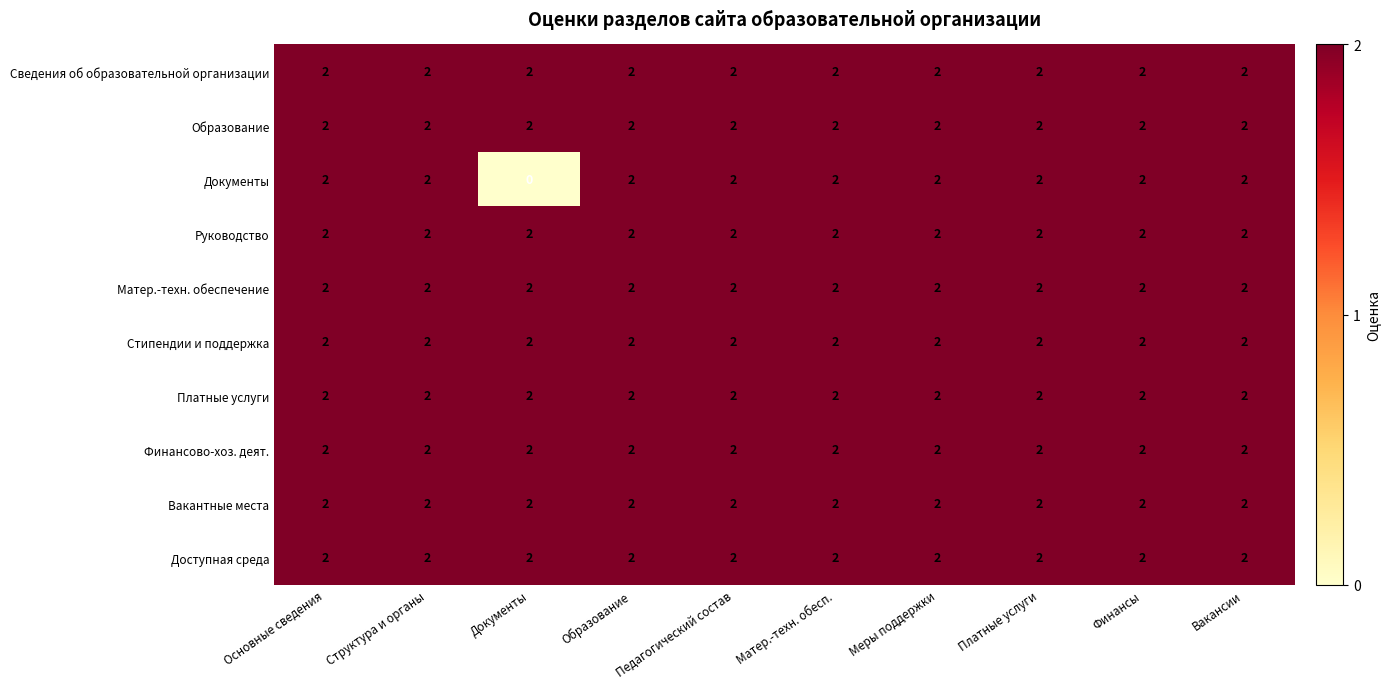

Count the number of data series in this chart.

10